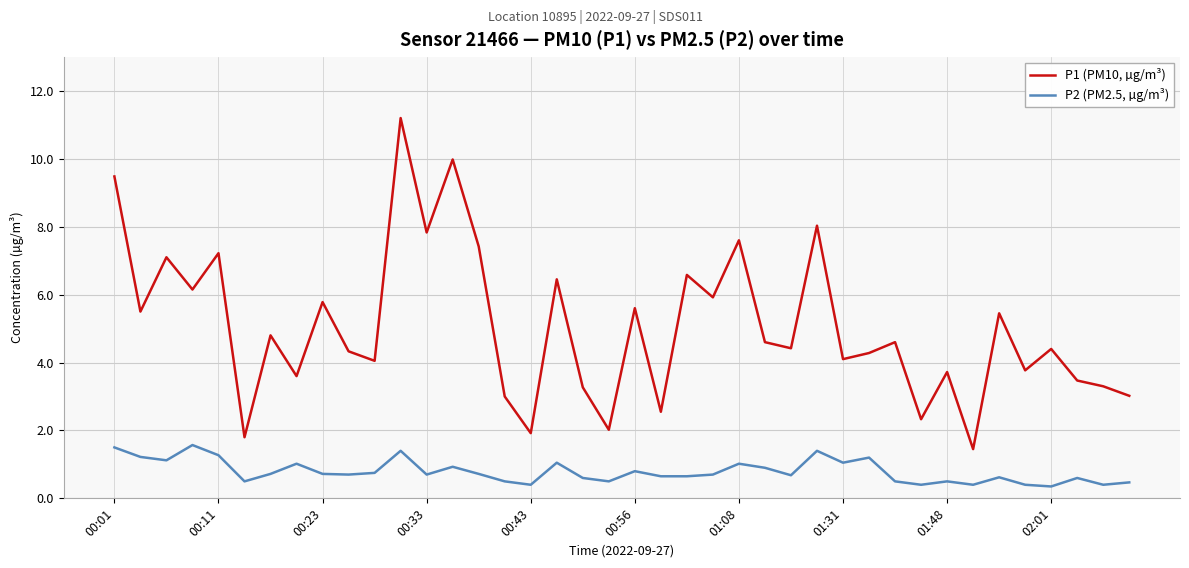

Which series has the largest total across all categories?

P1 (PM10, µg/m³)